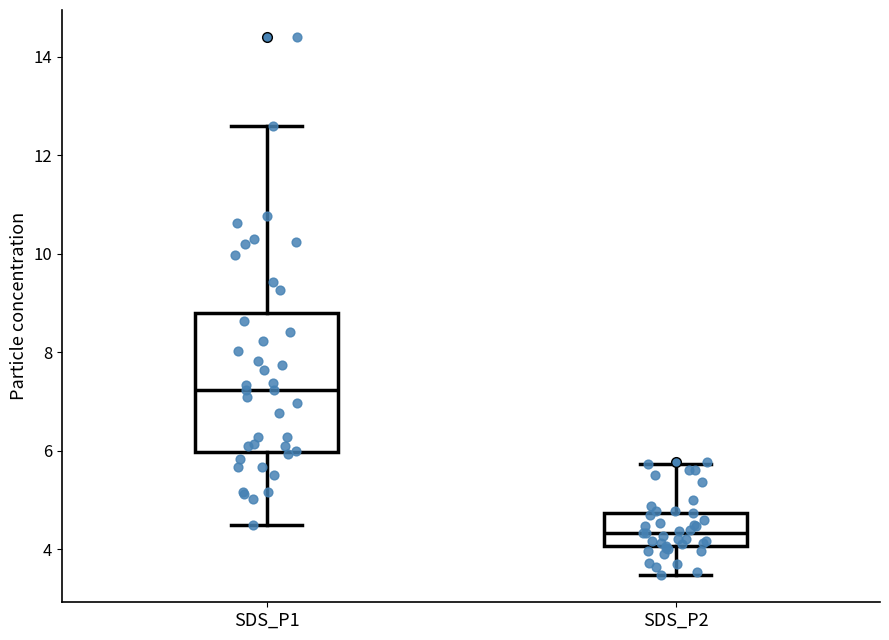

Which box has the lowest median line?

SDS_P2